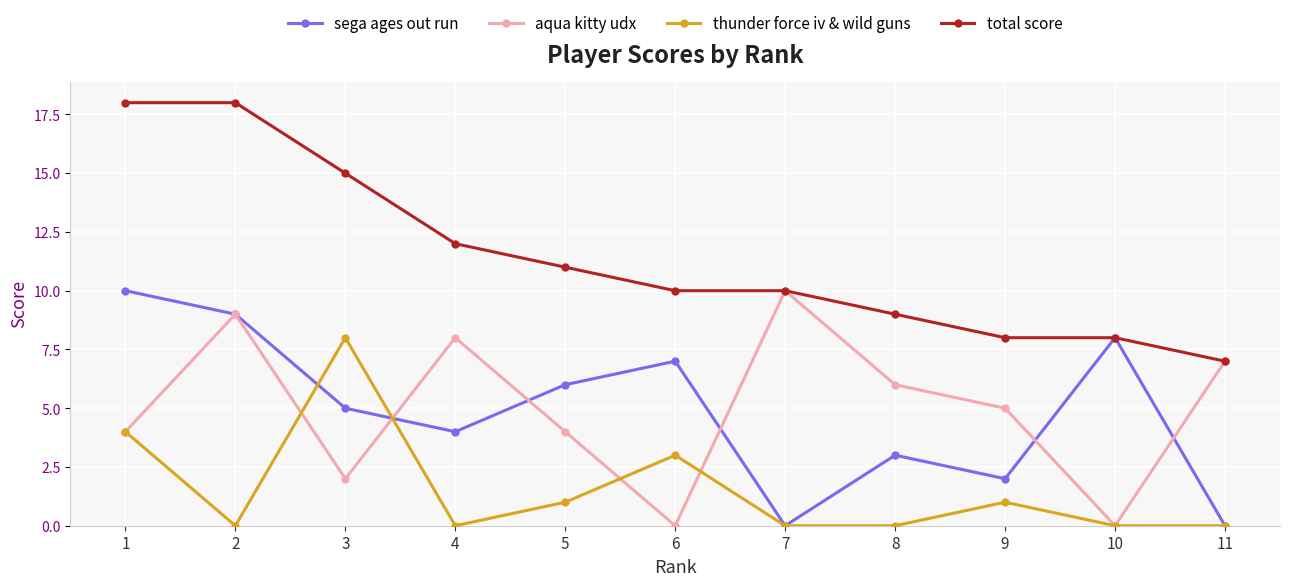

Reading left to right, what are all the values shown in this chart?

sega ages out run: 1=10	2=9	3=5	4=4	5=6	6=7	7=0	8=3	9=2	10=8	11=0
aqua kitty udx: 1=4	2=9	3=2	4=8	5=4	6=0	7=10	8=6	9=5	10=0	11=7
thunder force iv & wild guns: 1=4	2=0	3=8	4=0	5=1	6=3	7=0	8=0	9=1	10=0	11=0
total score: 1=18	2=18	3=15	4=12	5=11	6=10	7=10	8=9	9=8	10=8	11=7